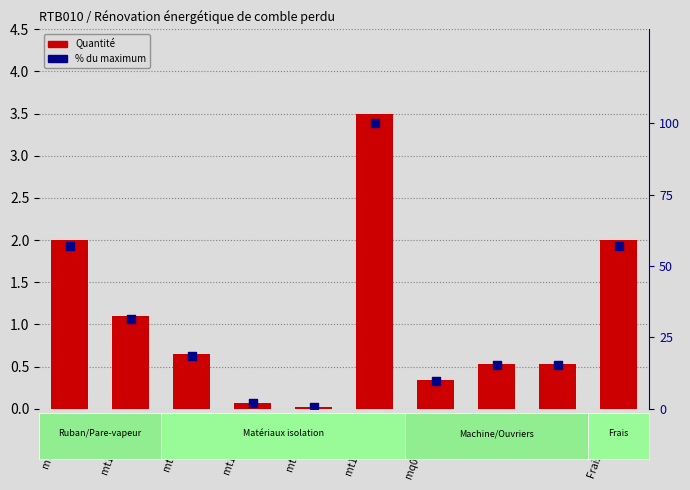

At how many categories does at least one series exceed 33?

3